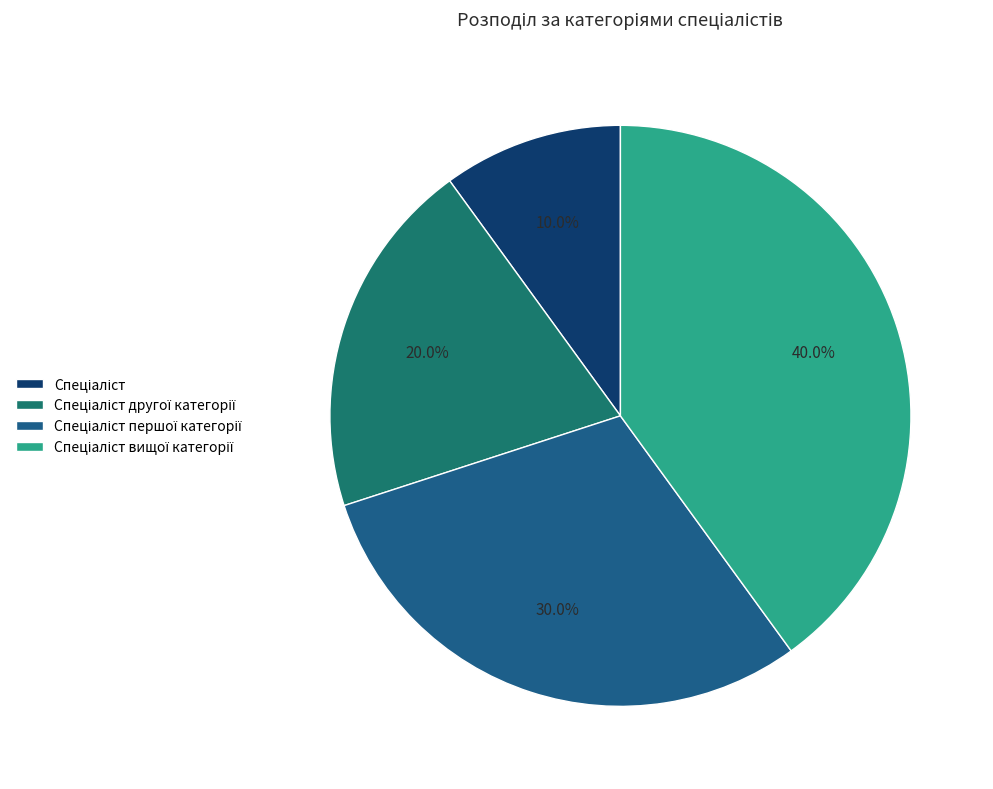

The Спеціаліст першої категорії slice represents 20% of the pie. True or false?

False